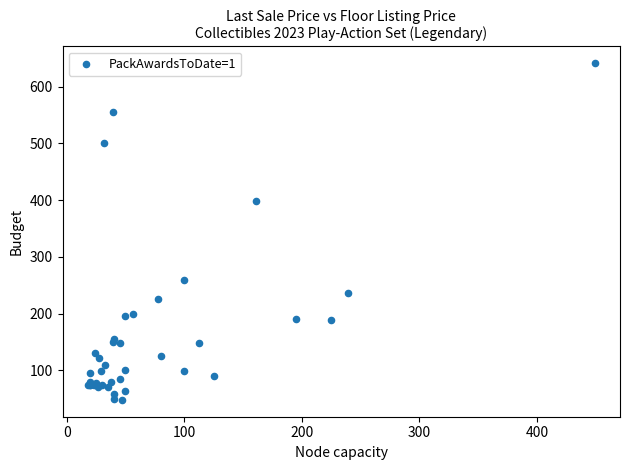

What Y value in the scatter plot is closest to 344?

399.0